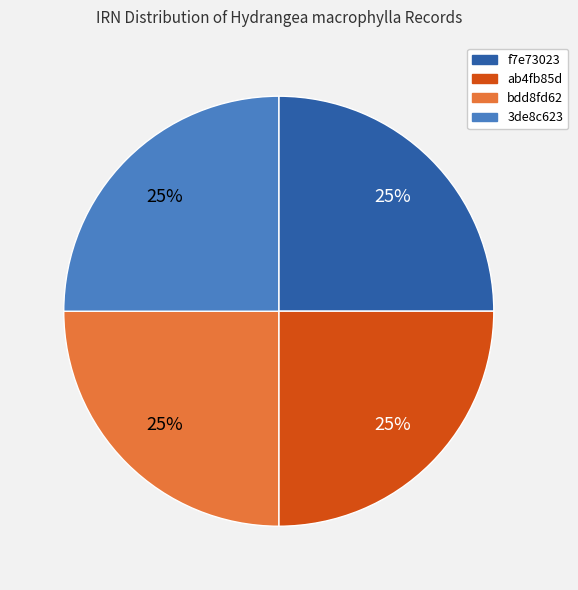

To the nearest percent, what is the combined percentage of ab4fb85d and f7e73023?

50%